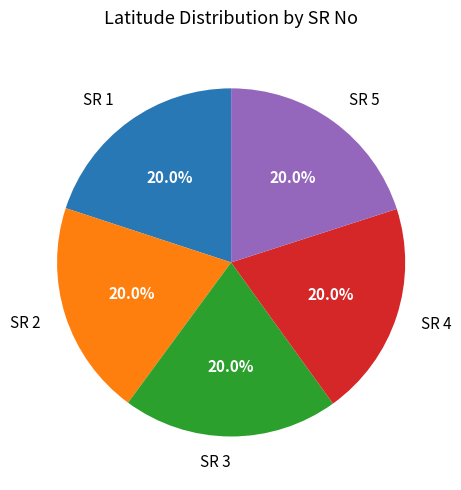

How many slices are in this pie chart?

5